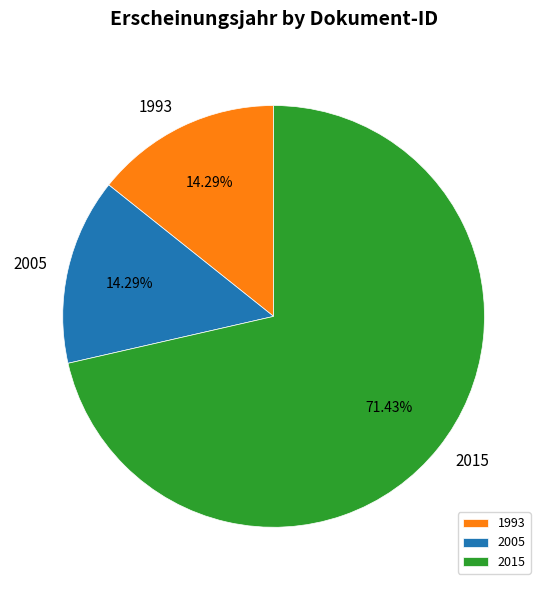

Count the number of slices in the pie.

3